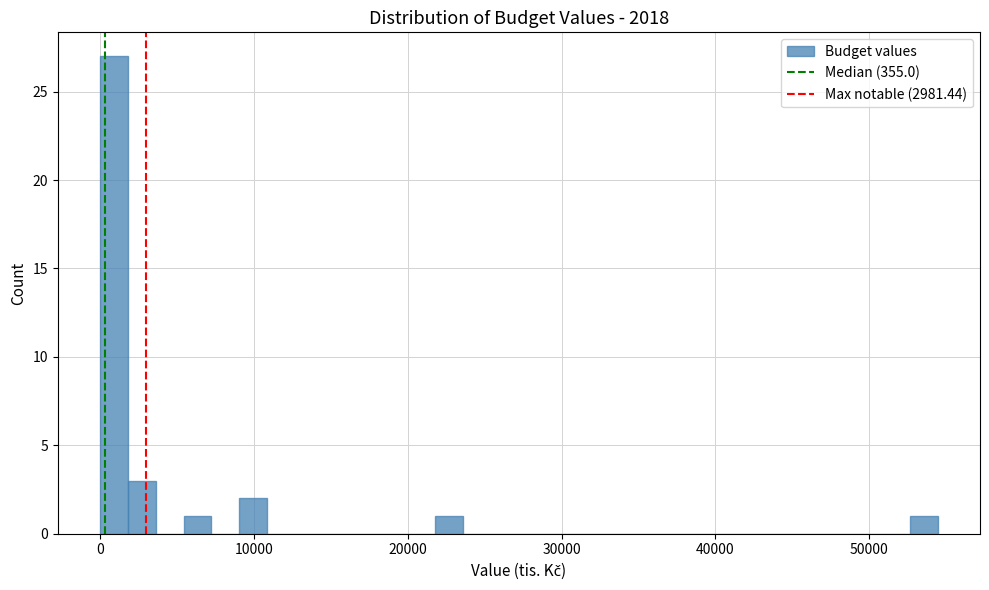

Around what value on the x-axis is the tallest bar? Give the approximate position of its centre, as read against the axis.

1000